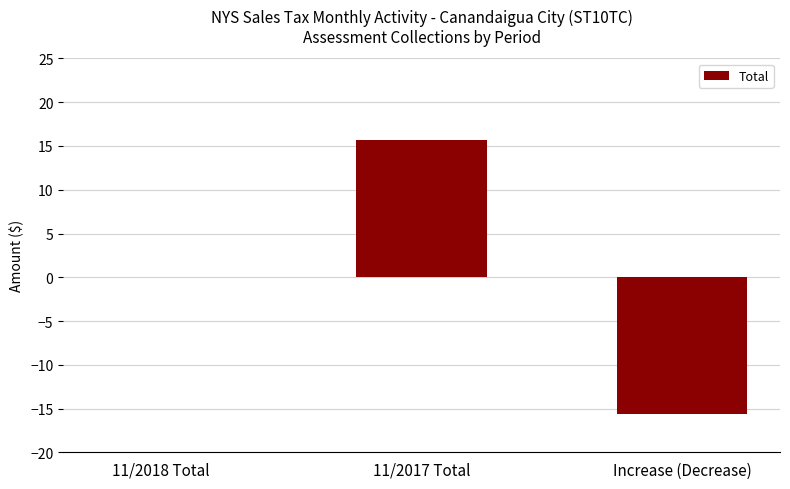

Which label corresponds to the largest value in the chart?

11/2017 Total